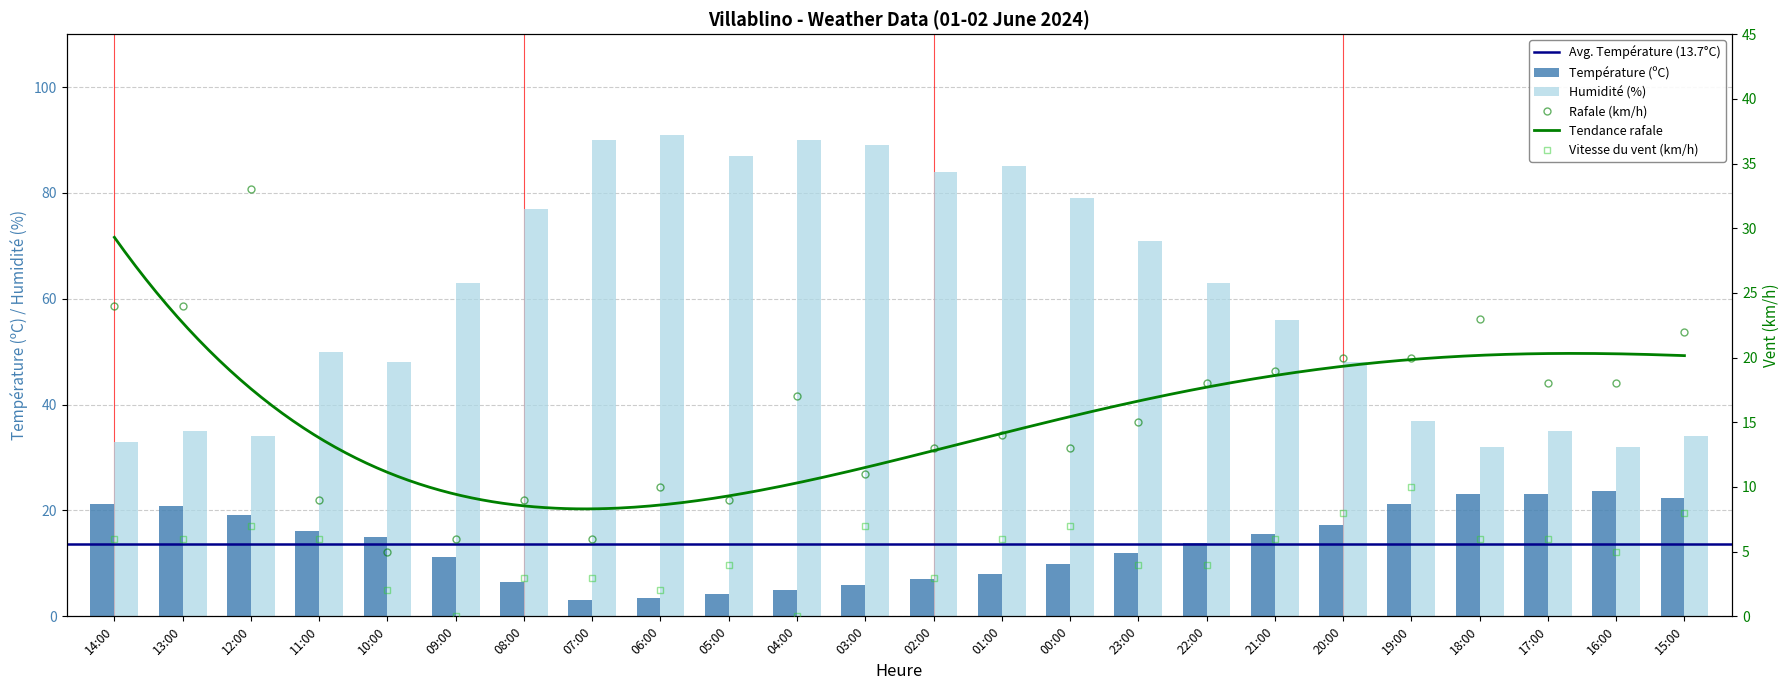

Which series has the widest spread of values?

Humidité (%)